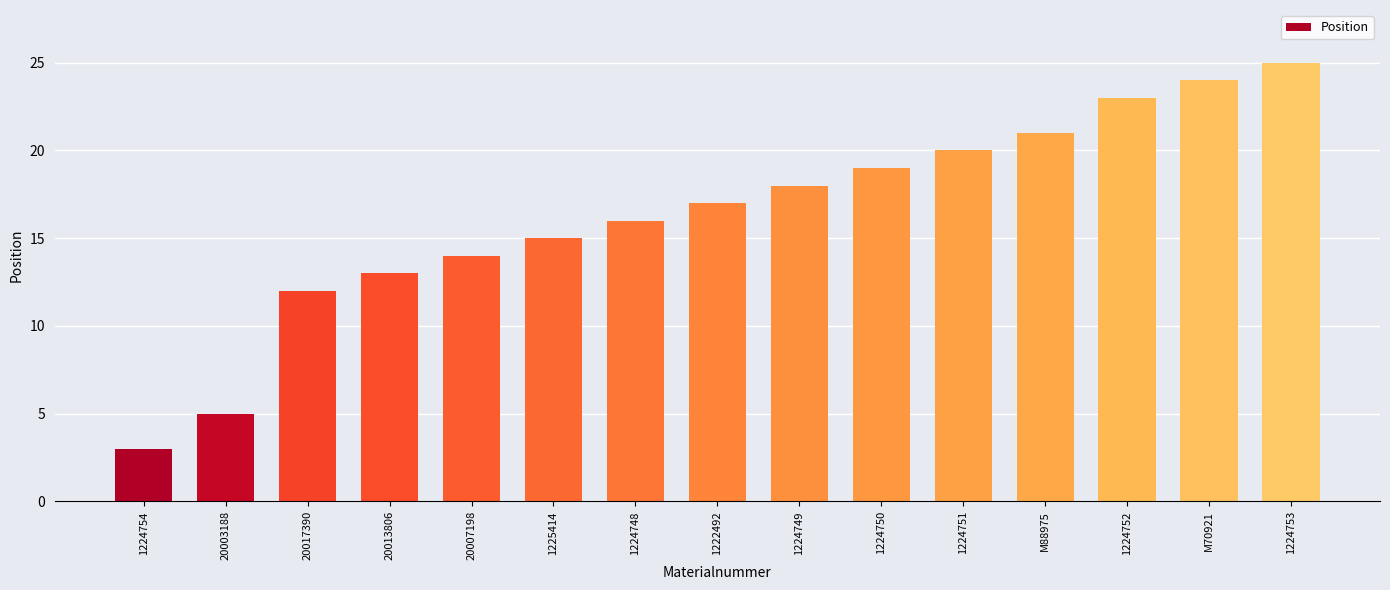

How many values are below 17?

7